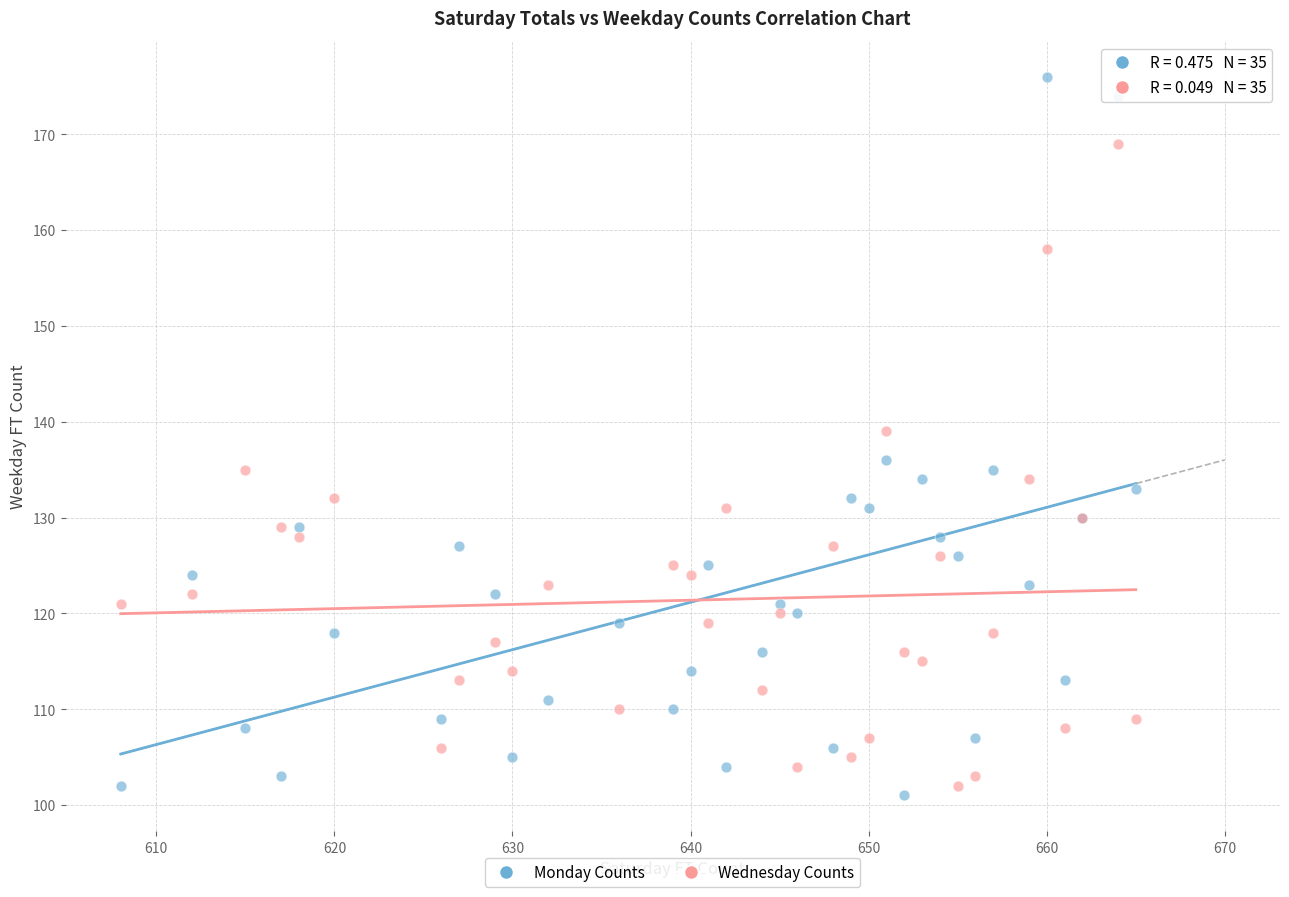

Which series contains the lowest Y value?

Monday Counts